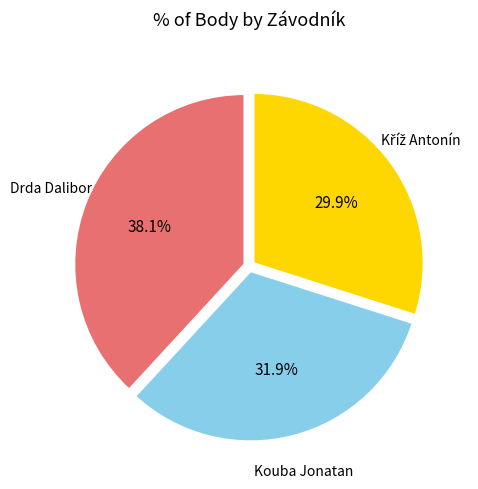

How much of the chart is everything except Drda Dalibor?

61.9%